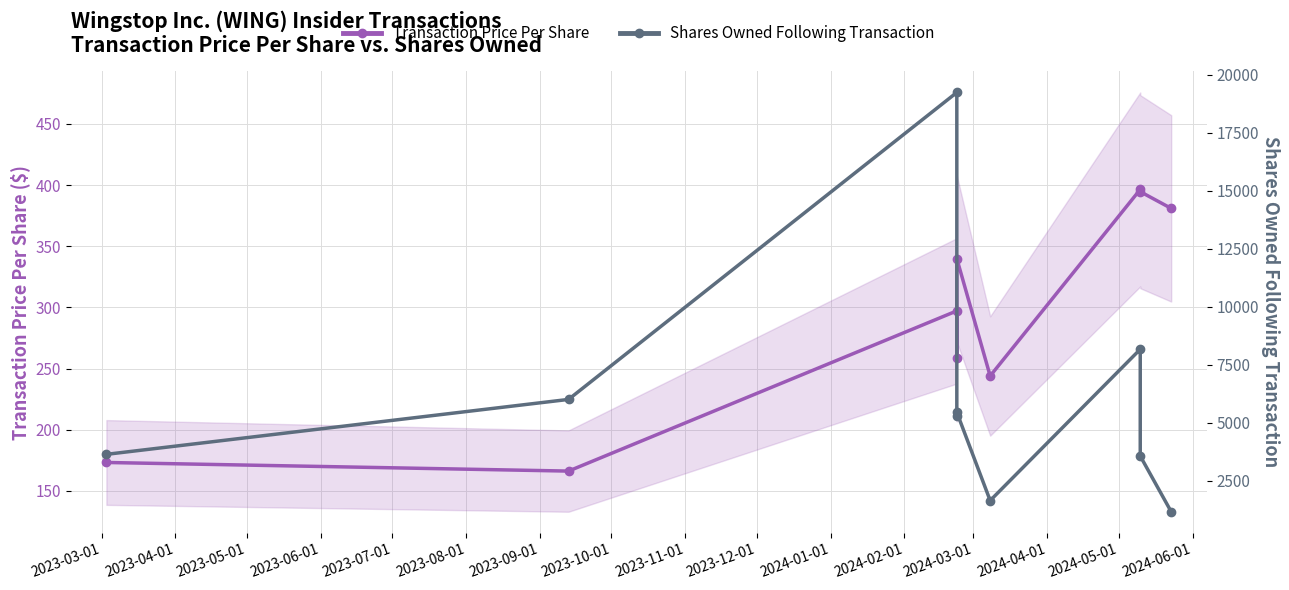

List the series in order of their overall mean, lowest first.

Transaction Price Per Share, Shares Owned Following Transaction